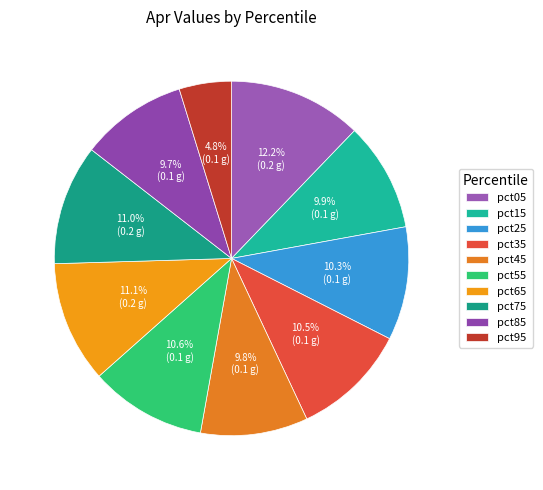

The pct35 slice represents 5% of the pie. True or false?

False